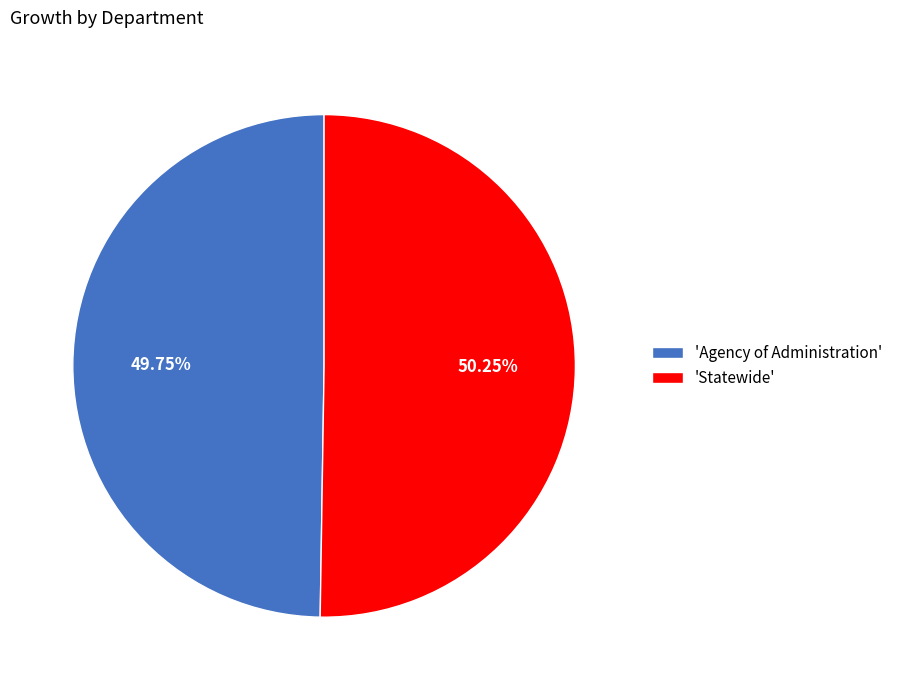

Do 'Agency of Administration' and 'Statewide' together represent more than half of the pie?

Yes